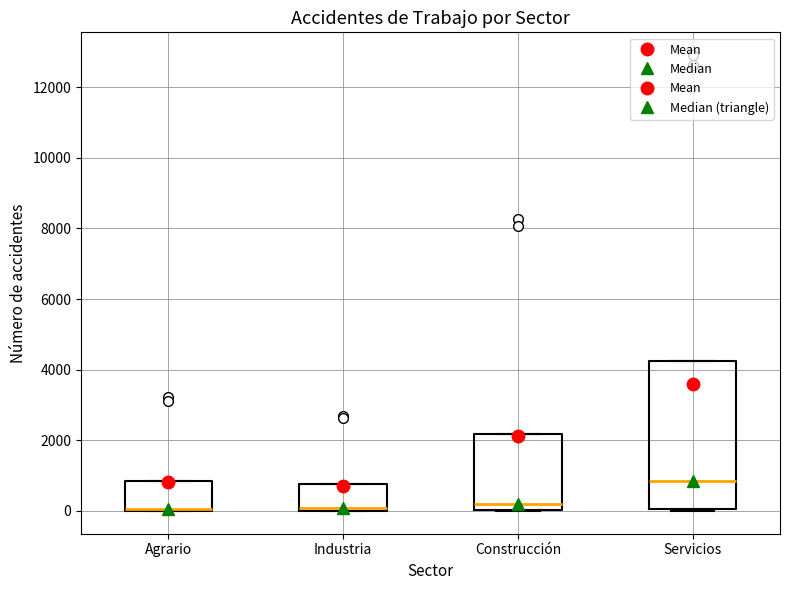

Reading left to right, read every box against the y-axis: the position of its median line, the range the box covers, and the ends of its whiskers. The values are not printed on the chart, so give them approximately, as read against the axis.

Agrario: median 0 (drawn on the box's lower edge), box 0 to 800, whiskers 0 to 800
Industria: median 0 (just above the box's lower edge), box 0 to 800, whiskers 0 to 800
Construcción: median 200, box 0 to 2200, whiskers 0 to 2200
Servicios: median 800, box 0 to 4200, whiskers 0 to 4200